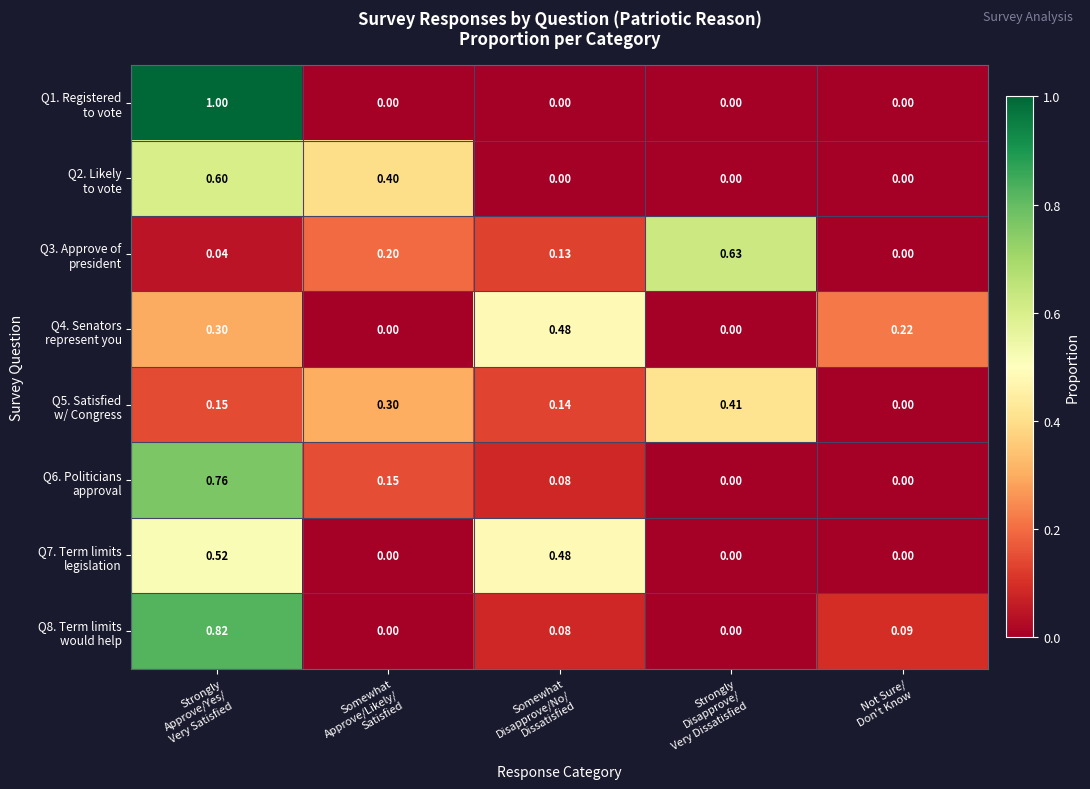

At how many categories does at least one series exceed 0?

5